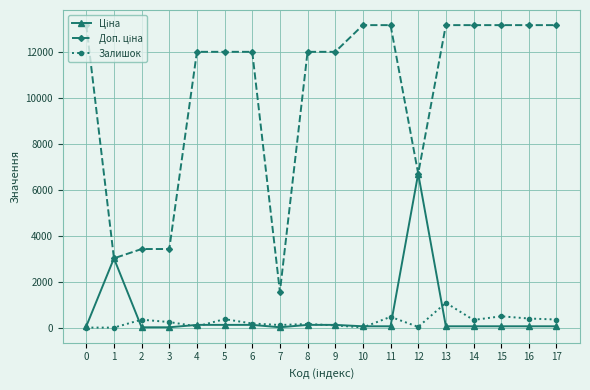

Where does the Залишок series first go above 243?

2